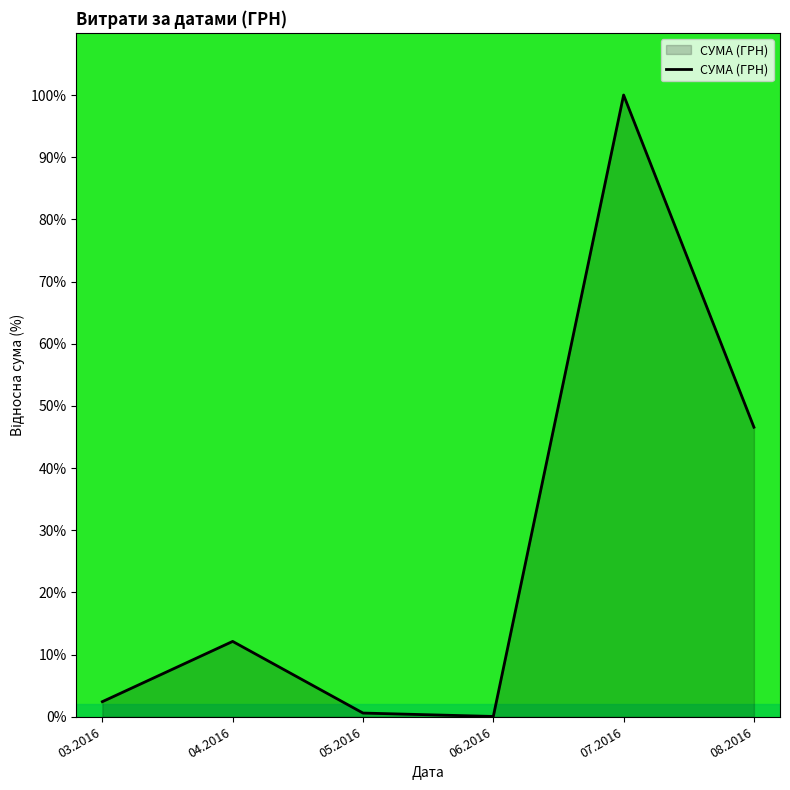

What is the sum of the values at 03.2016 and 04.2016?

14.6